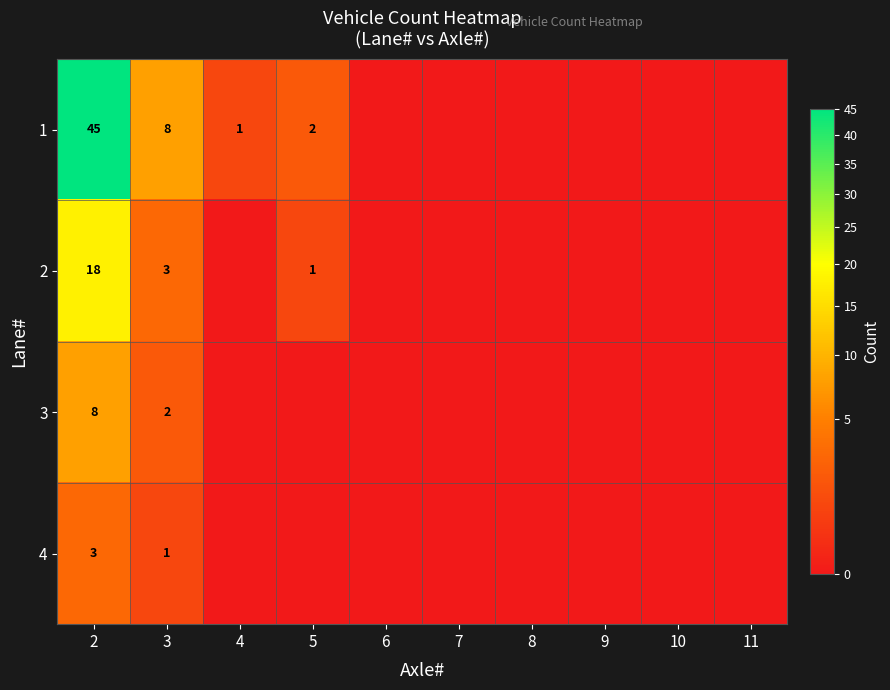

At how many categories does at least one series exceed 24?

1